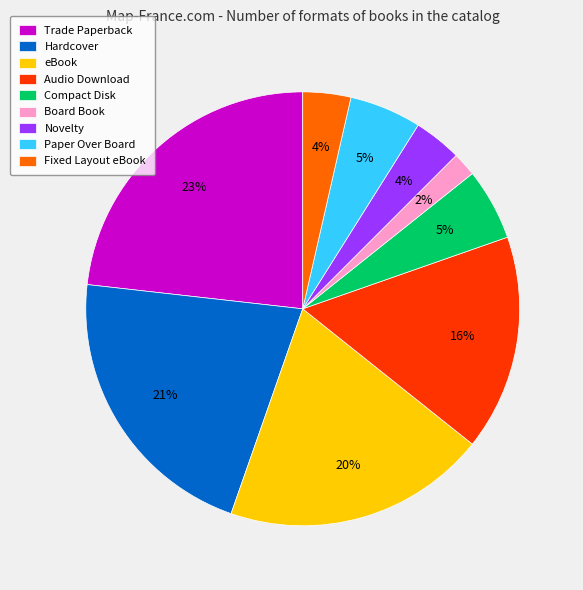

To the nearest percent, what is the combined percentage of Novelty and Compact Disk?

9%